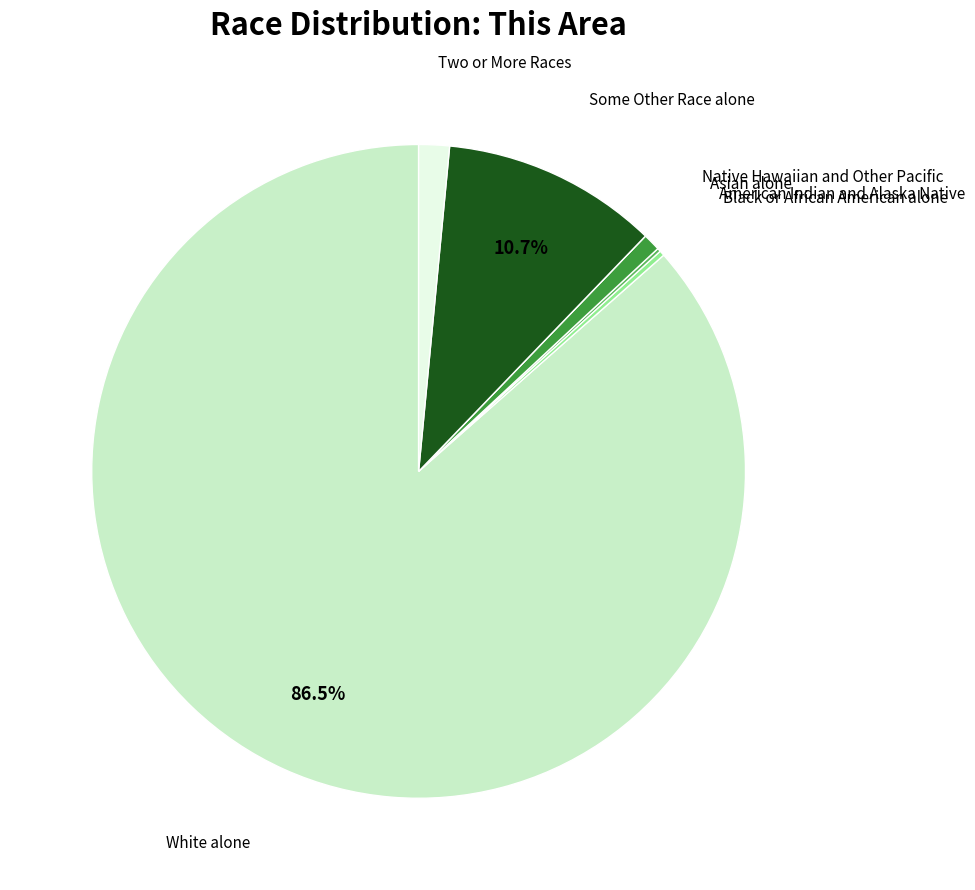

Which category accounts for the majority?

White alone